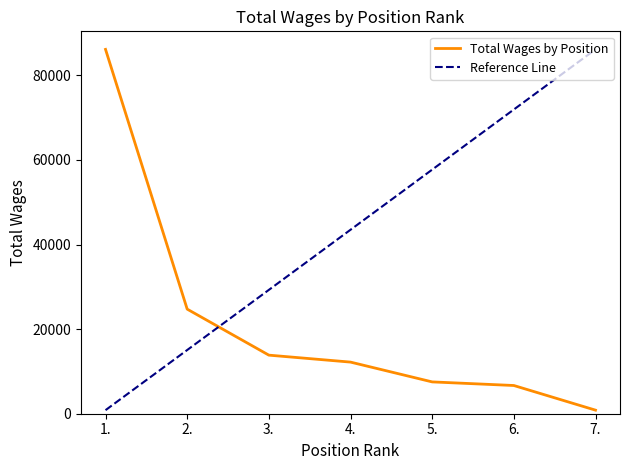

What is the sum of the values at 6. and 4.?

18876